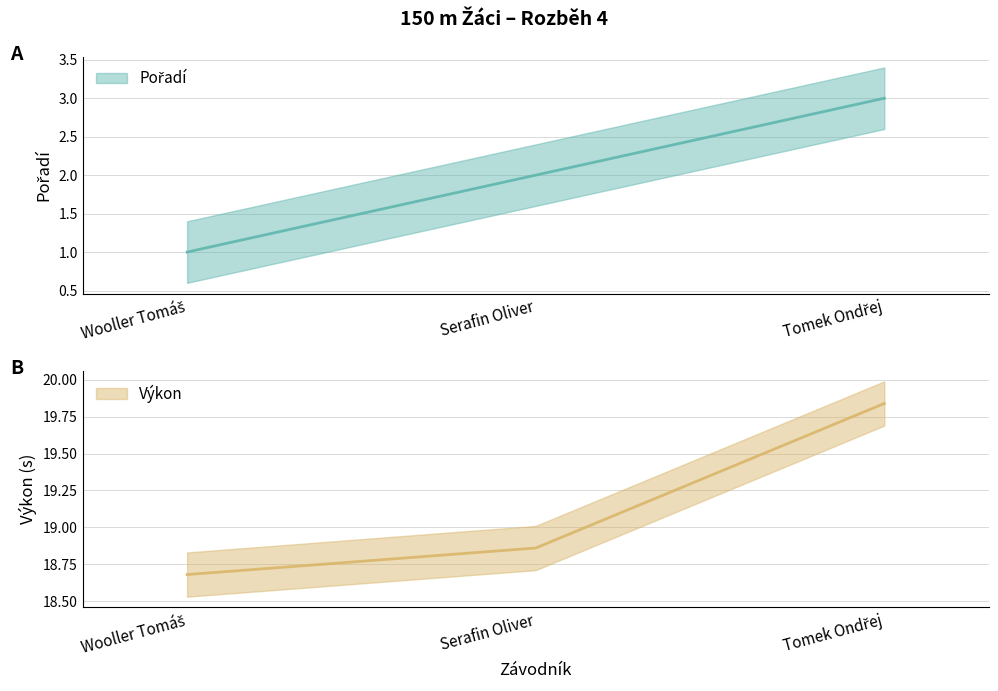

Rank the categories by Pořadí value from lowest to highest.

Wooller Tomáš, Serafin Oliver, Tomek Ondřej